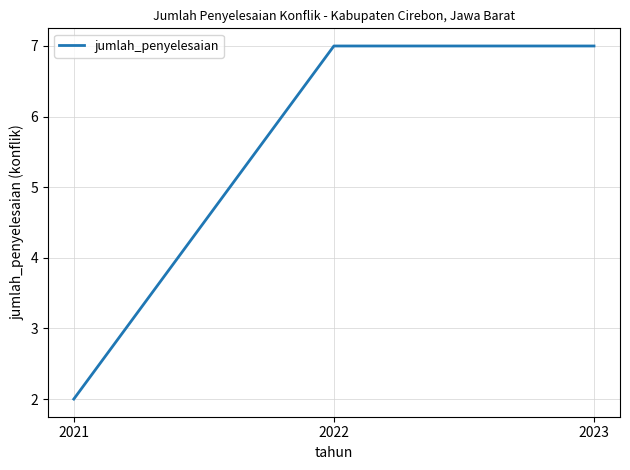

The chart shows a value of 7 at 2023. True or false?

True